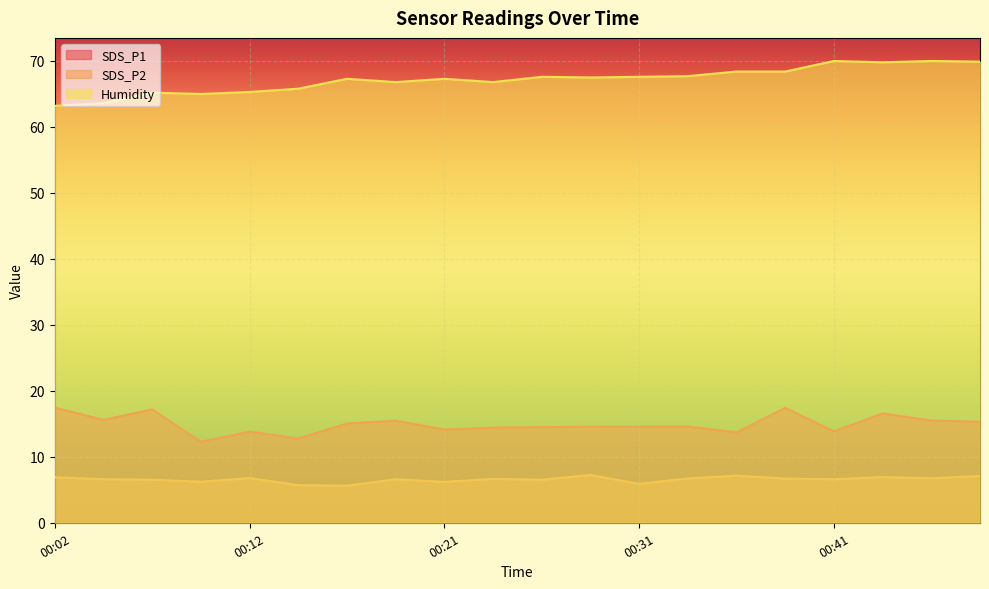

How many distinct data groups are displayed?

3